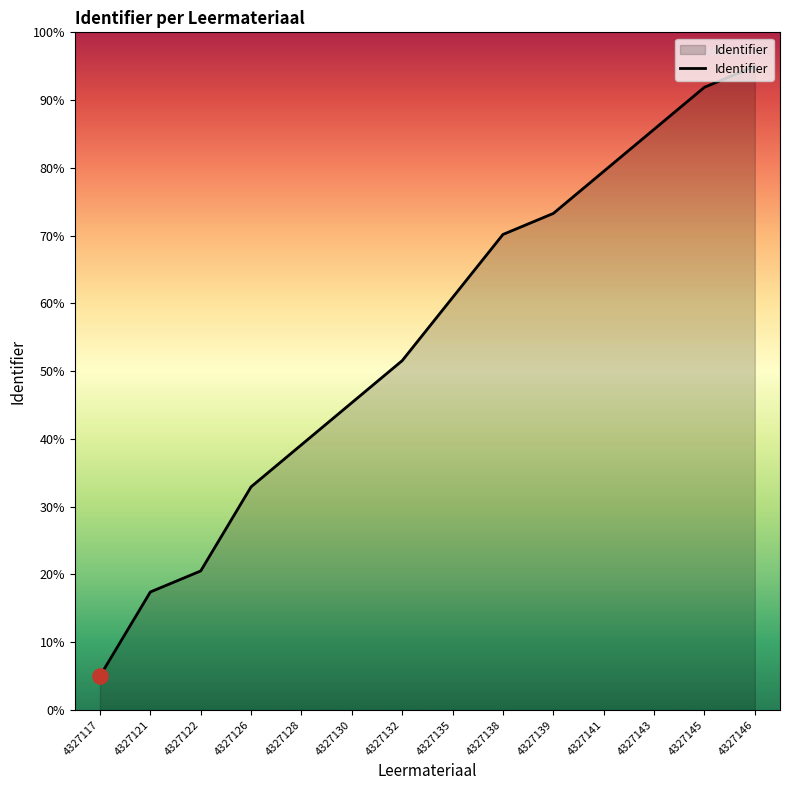

What is the ratio of the value at 4327146 to the value at 4327128?

2.4